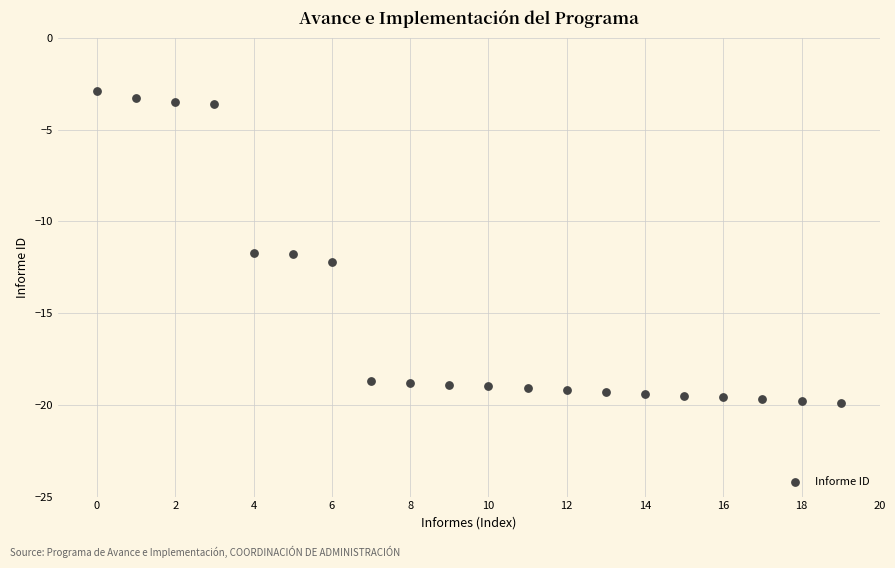

What is the range of Y values (max minus min)?

17.0